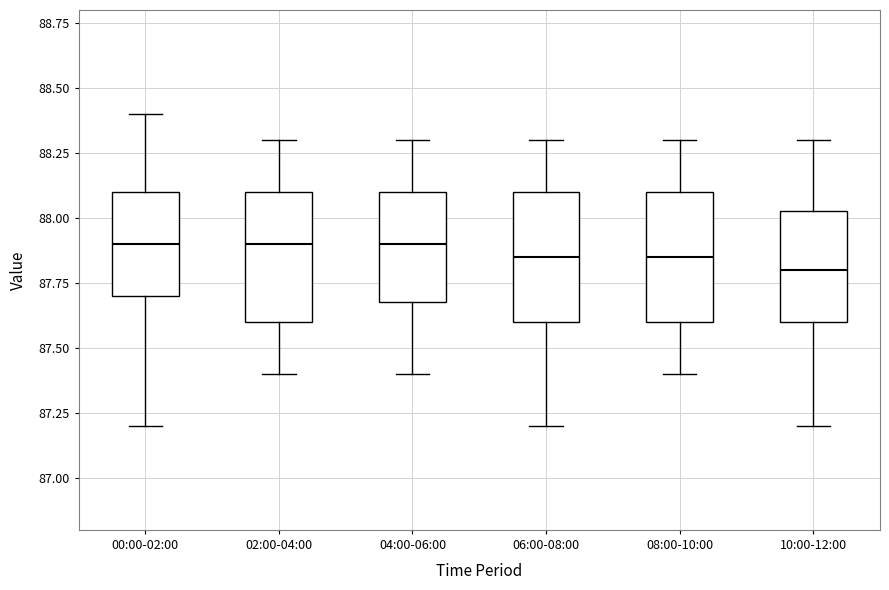

Reading left to right, read every box against the y-axis: the position of its median line, the range the box covers, and the ends of its whiskers. The values are not printed on the chart, so give them approximately, as read against the axis.

00:00-02:00: median 87.90, box 87.70 to 88.10, whiskers 87.20 to 88.40
02:00-04:00: median 87.90, box 87.60 to 88.10, whiskers 87.40 to 88.30
04:00-06:00: median 87.90, box 87.70 to 88.10, whiskers 87.40 to 88.30
06:00-08:00: median 87.85, box 87.60 to 88.10, whiskers 87.20 to 88.30
08:00-10:00: median 87.85, box 87.60 to 88.10, whiskers 87.40 to 88.30
10:00-12:00: median 87.80, box 87.60 to 88.05, whiskers 87.20 to 88.30